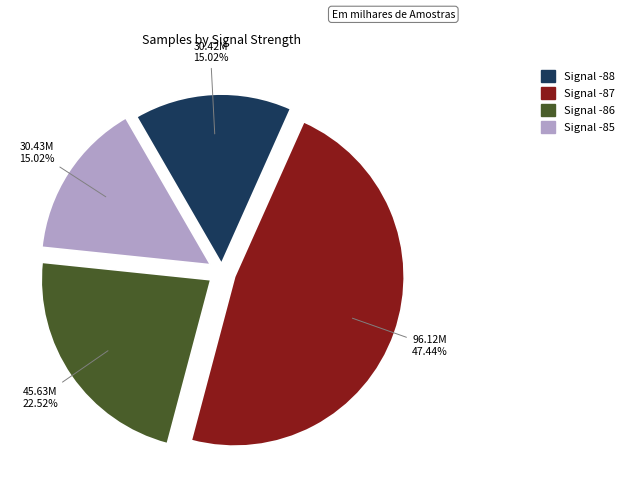

Is there any slice that represents more than half of the pie?

No